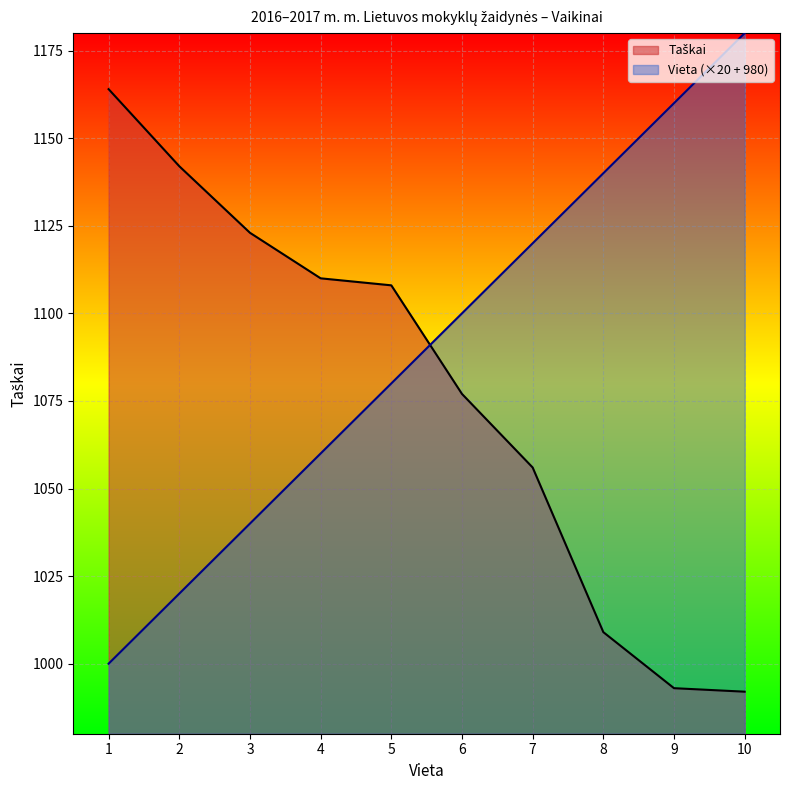

What is the average value of the Vieta series?

1090